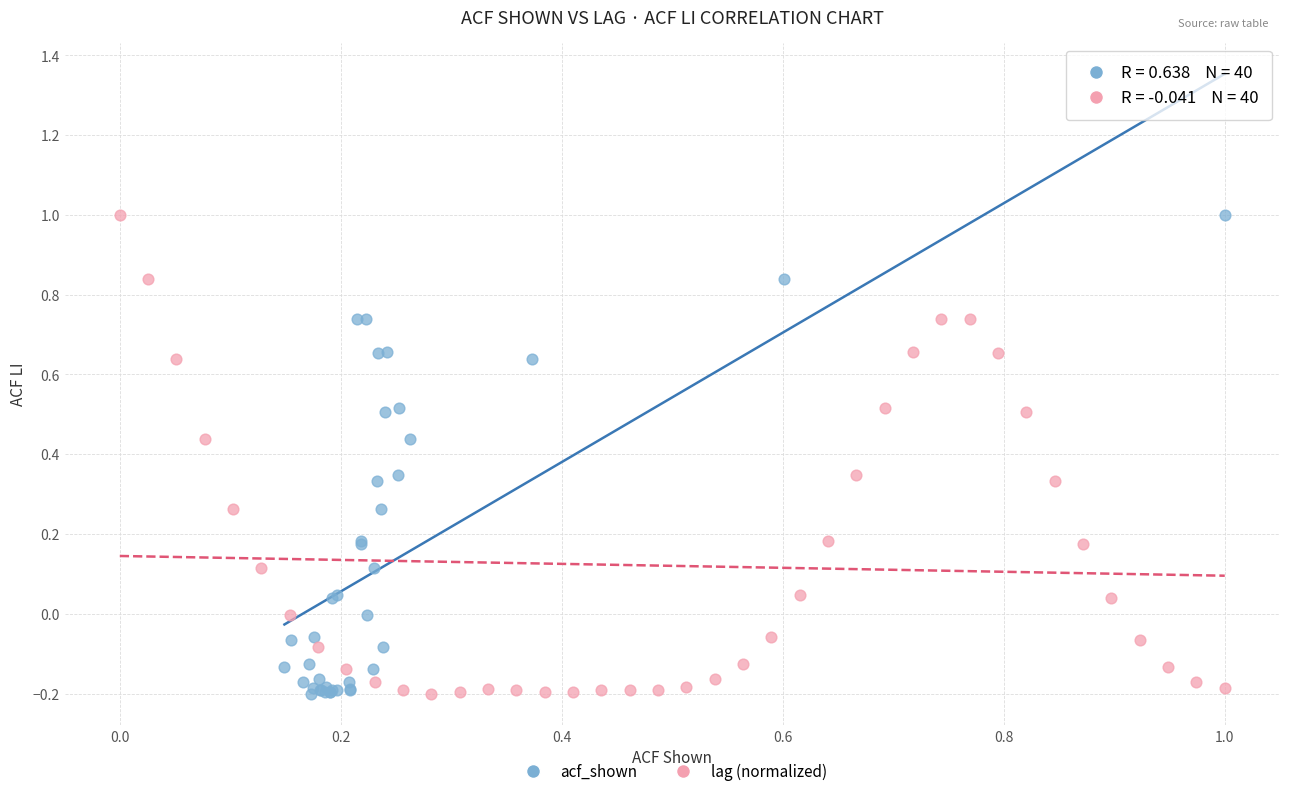

What are all the series names shown in the legend?

acf_shown, lag (normalized)